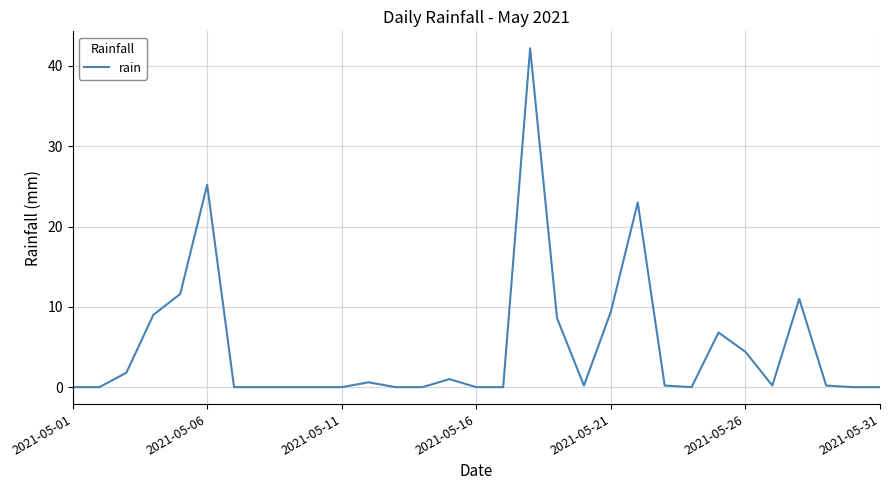

What is the maximum value shown in the chart?

42.2